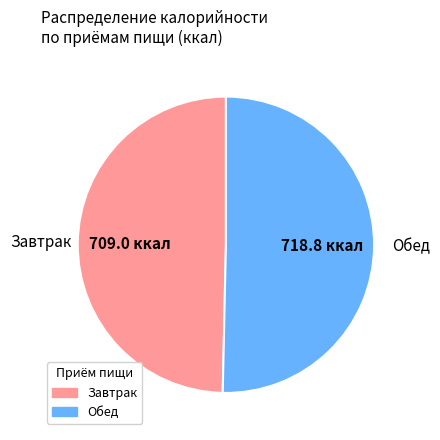

Do Завтрак and Обед together represent more than half of the pie?

Yes